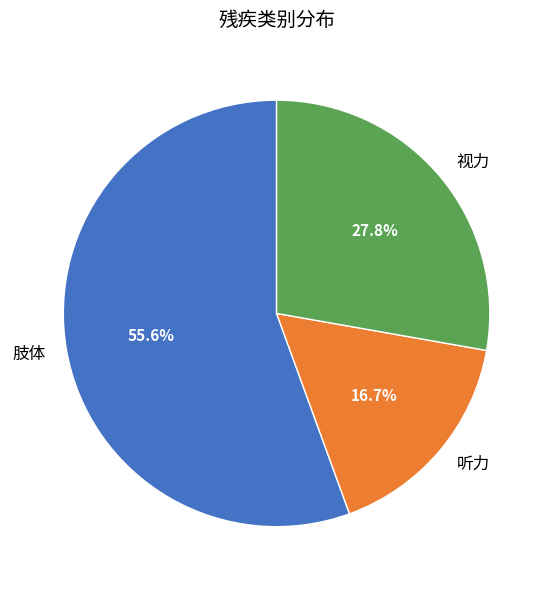

What percentage is the 视力 slice, to the nearest percent?

28%